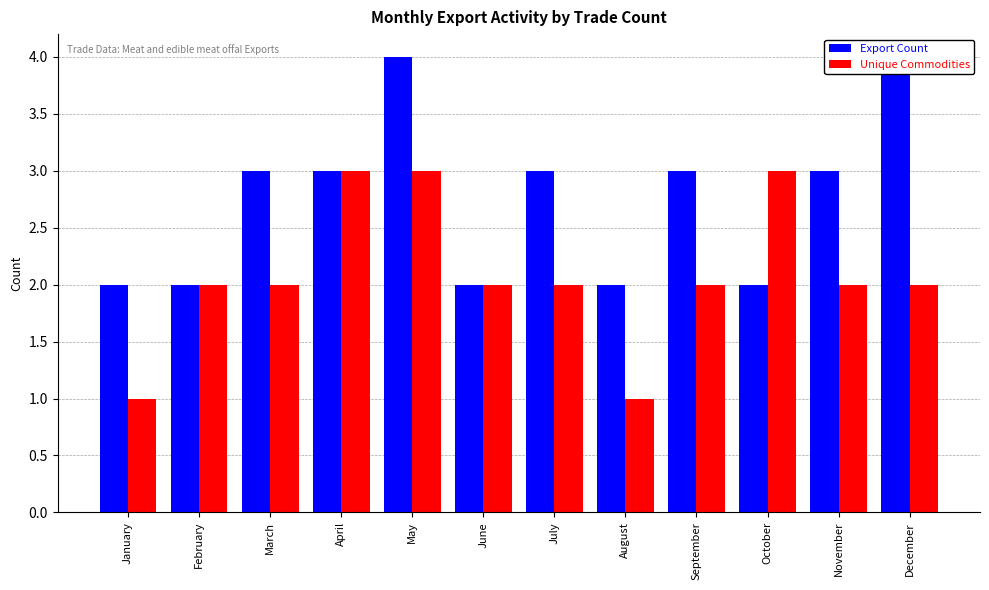

What is the greatest value displayed?

4